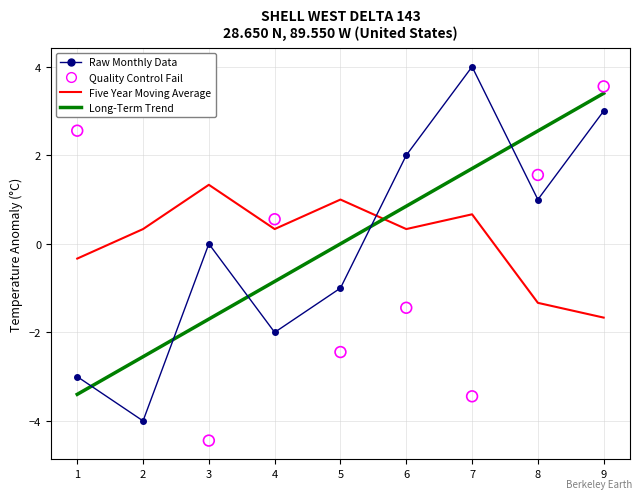

What are all the series names shown in the legend?

Raw Monthly Data, Five Year Moving Average, Long-Term Trend, Quality Control Fail